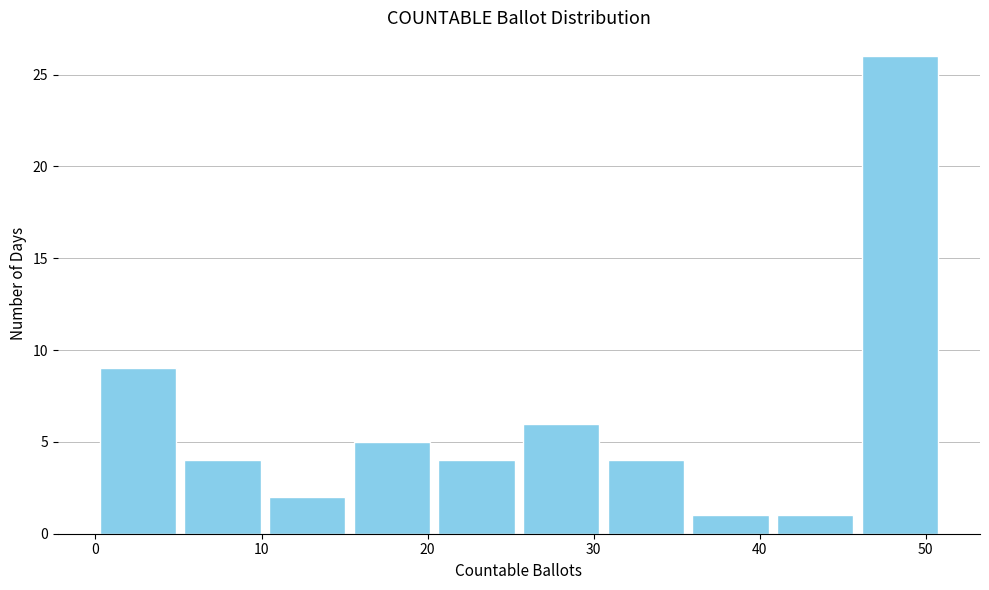

Reading left to right, transcribe this chart: for each bar, give the range it covers on the x-axis and its height. Neither the bar edges nor the heights are printed on the chart, so give them approximately, as read against the axes.

0.0 to 5.1: 9
5.1 to 10.2: 4
10.2 to 15.3: 2
15.3 to 20.4: 5
20.4 to 25.5: 4
25.5 to 30.6: 6
30.6 to 35.7: 4
35.7 to 40.8: 1
40.8 to 45.9: 1
45.9 to 51.0: 26